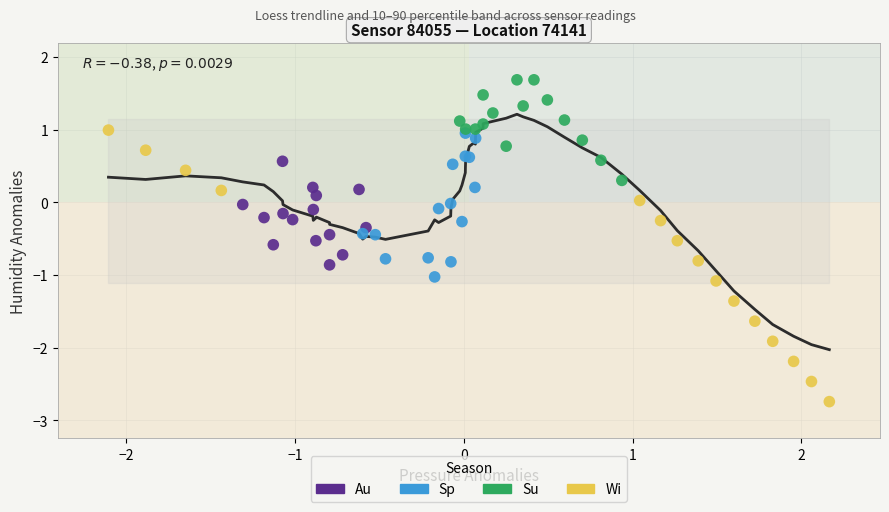

Which series has the widest spread of Y values?

Wi